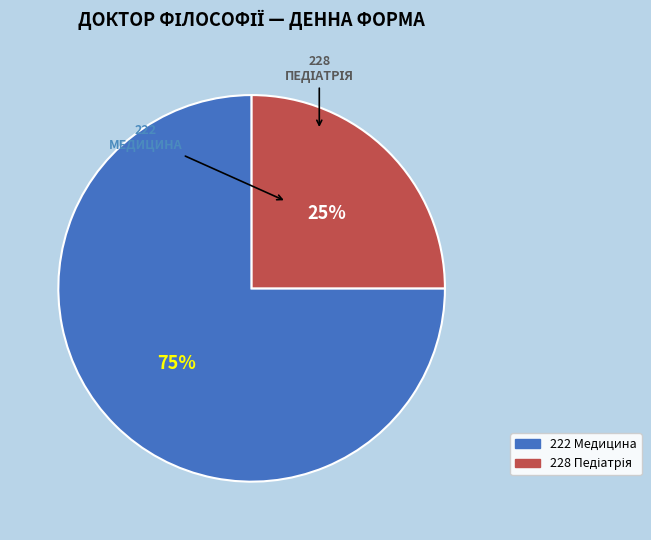

What percentage is the 222 Медицина slice, to the nearest percent?

75%